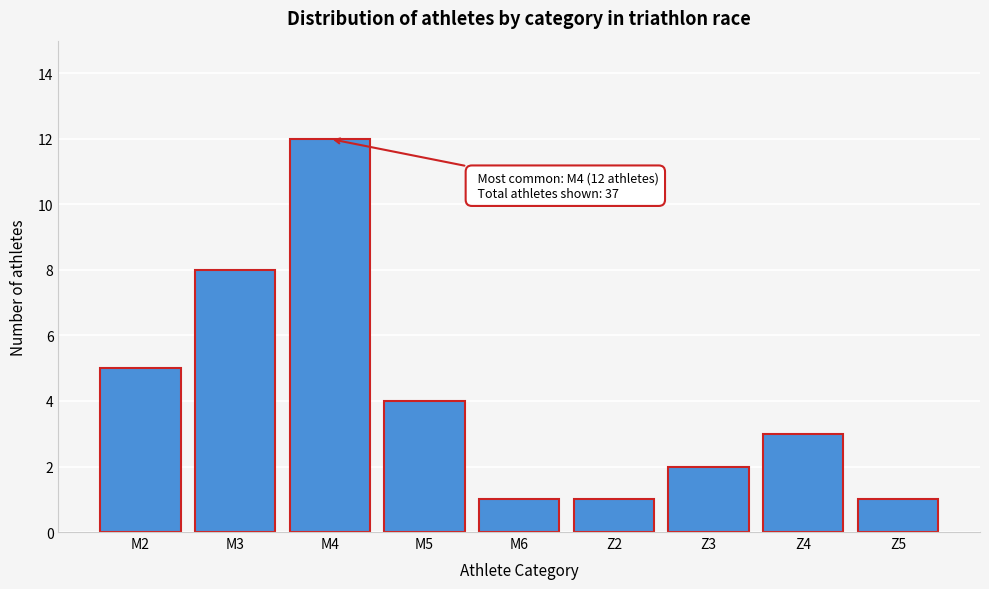

Reading left to right, extract all data points from this chart.

M2=5	M3=8	M4=12	M5=4	M6=1	Z2=1	Z3=2	Z4=3	Z5=1